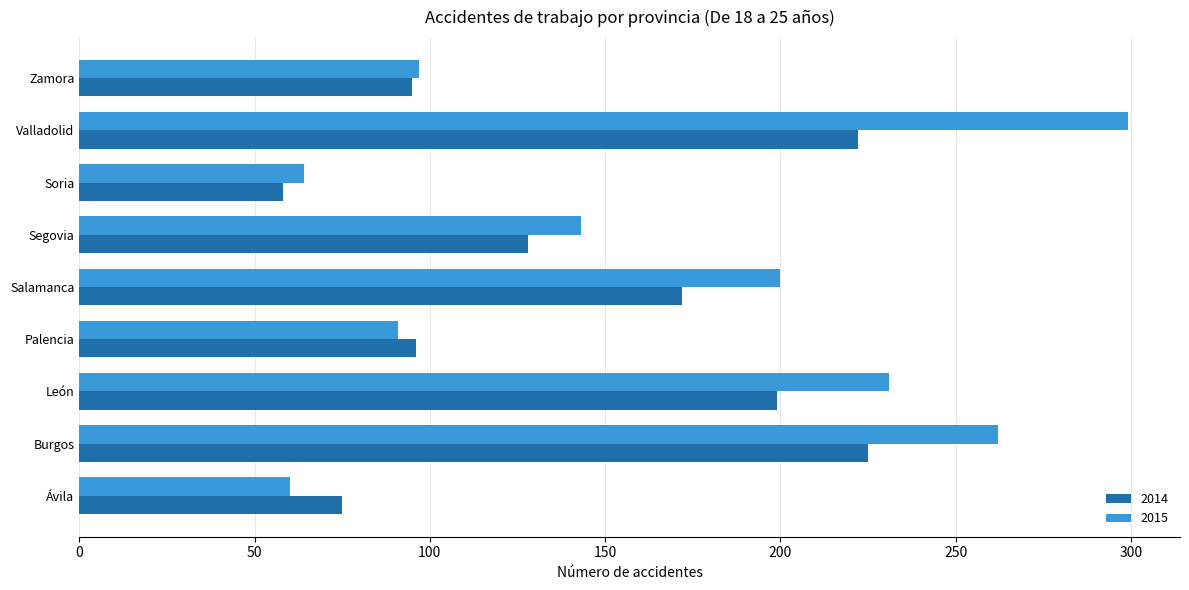

Is it true that 2014 equals 96 at Palencia?

True